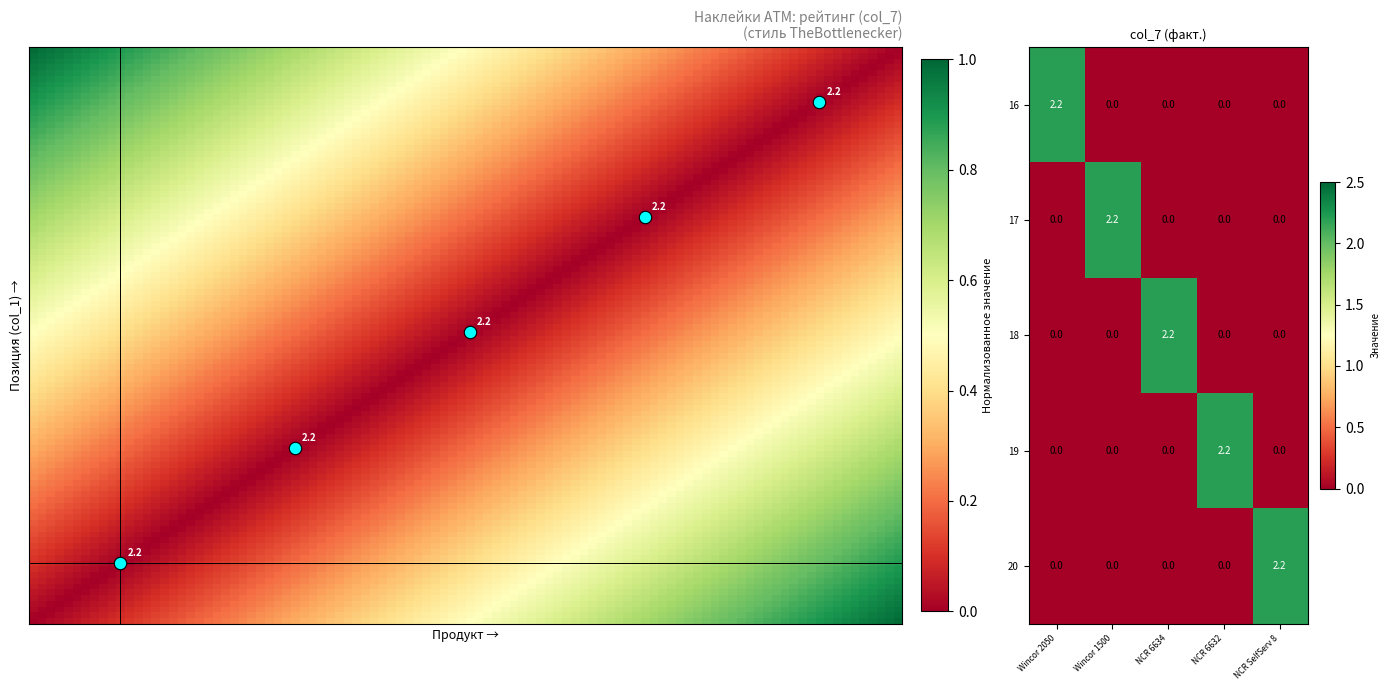

True or false: 19 has a value of 0.0 at NCR 6634.

True